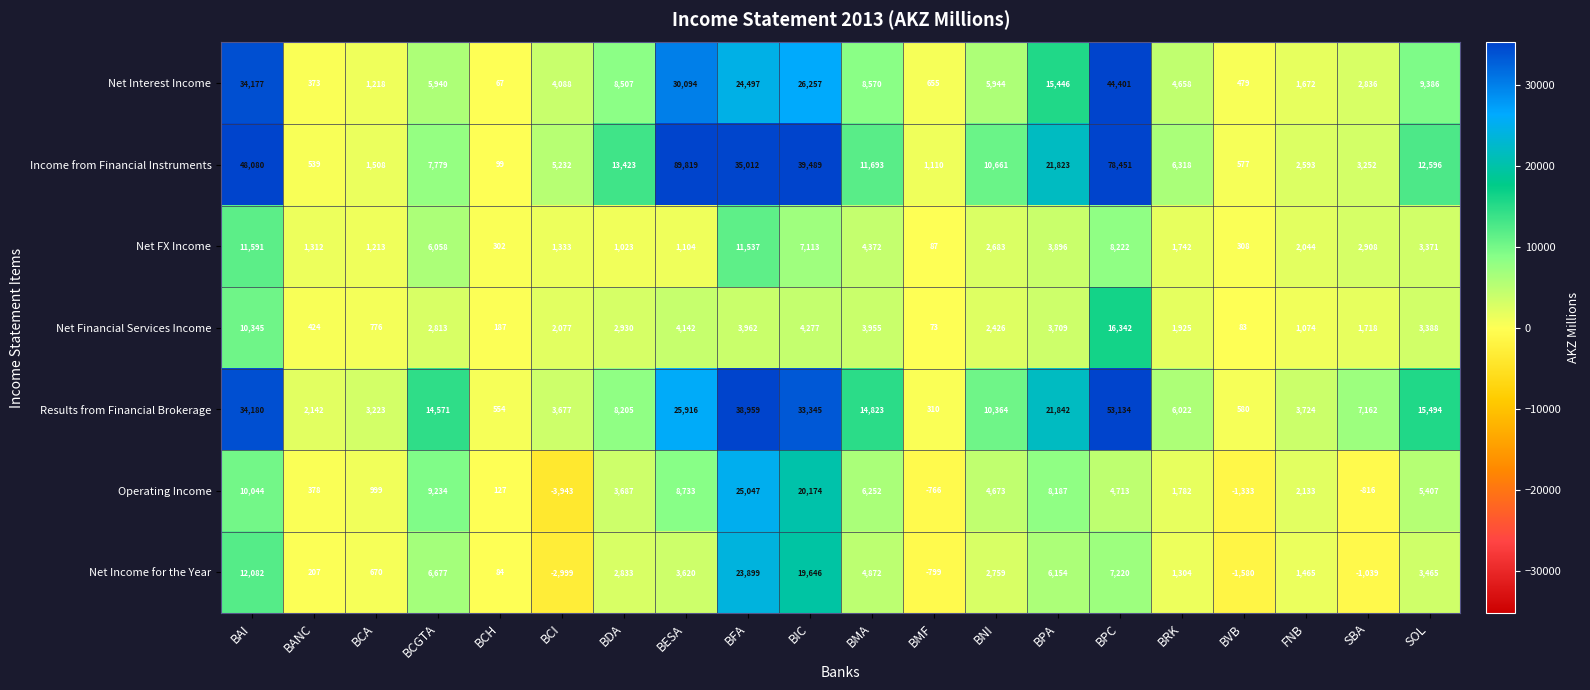

Which series changed the most between BAI and BVB?

Income from Financial Instruments